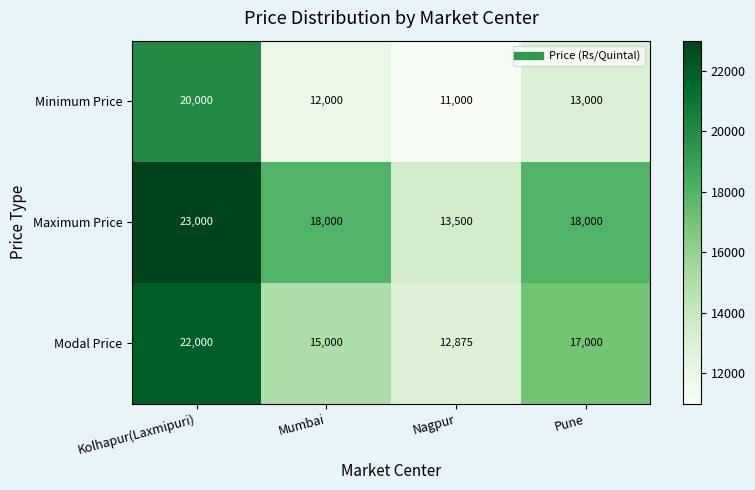

Where does the Maximum Price series first go above 18000?

Kolhapur(Laxmipuri)